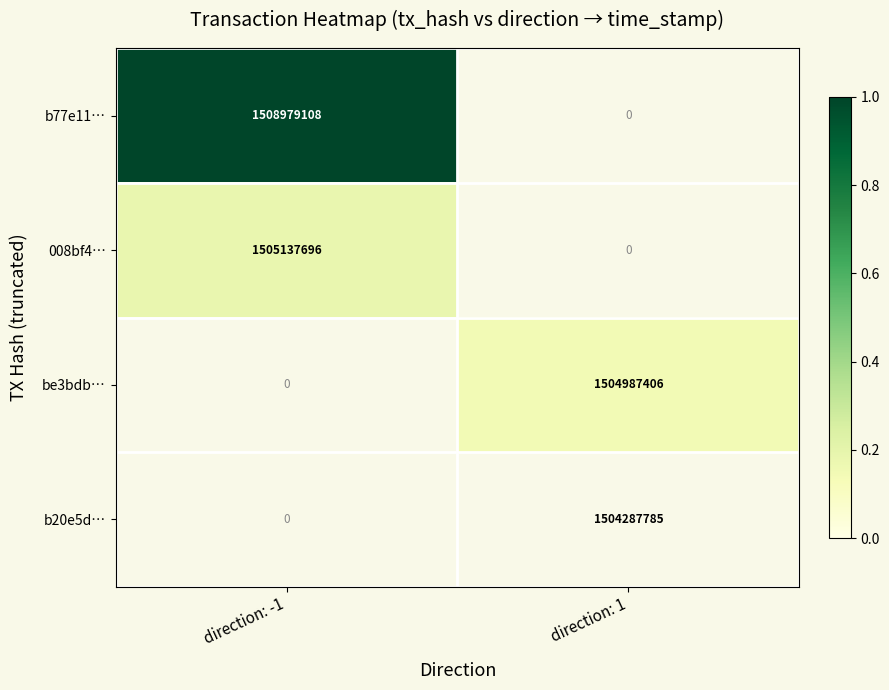

How many series are shown in this chart?

4